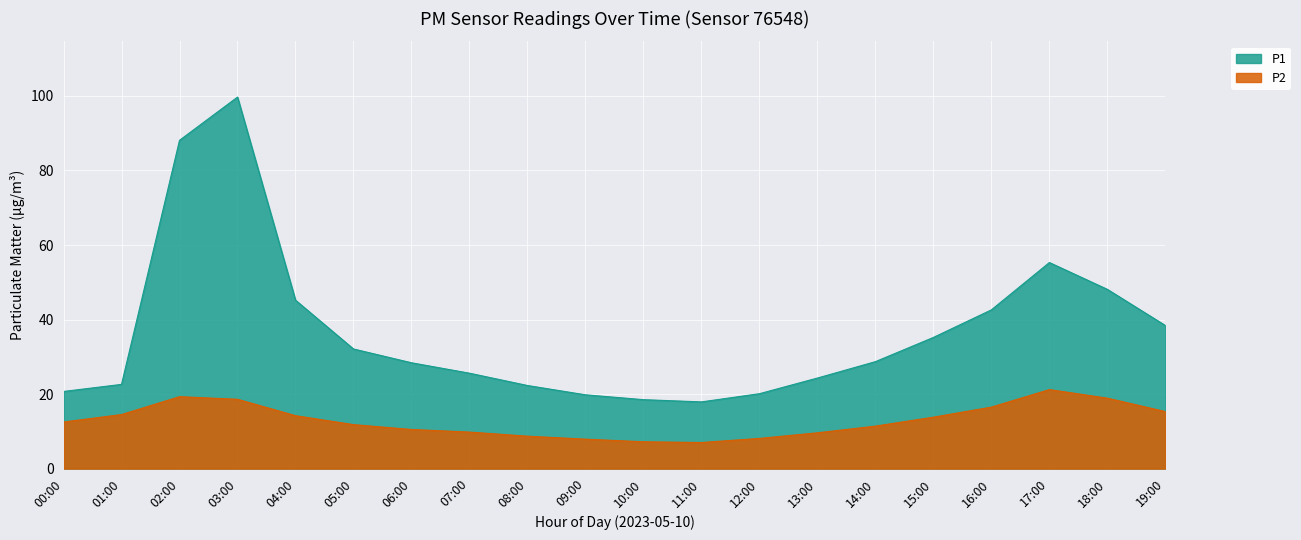

What is the highest value of the P1 series?

99.7